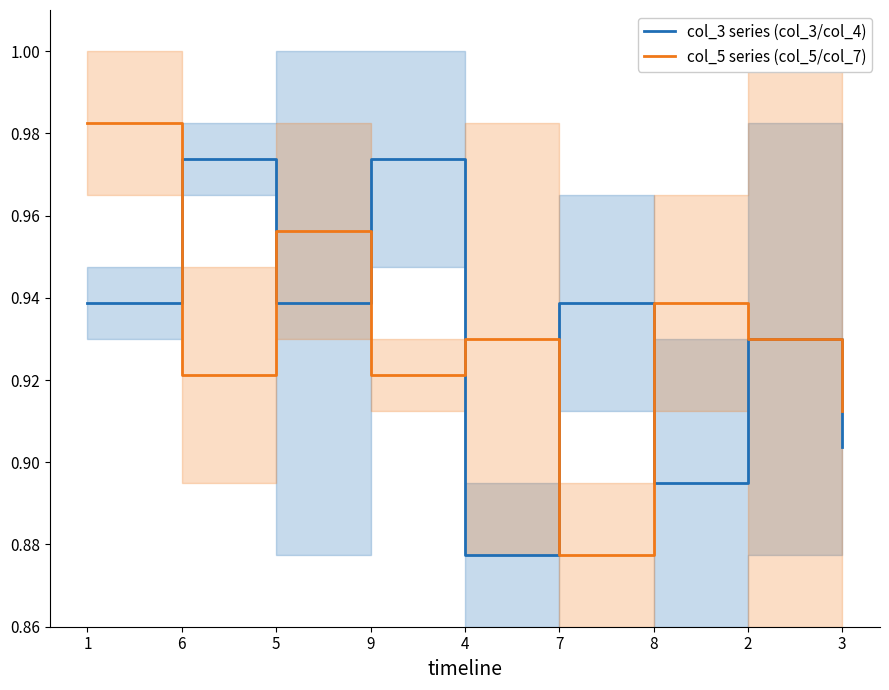

Rank the series at 4 from lowest to highest value.

col_3 series (col_3/col_4), col_5 series (col_5/col_7)